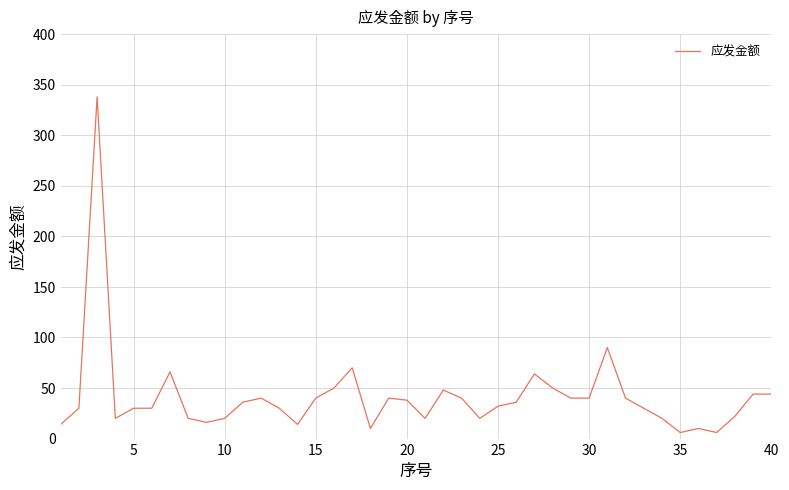

What is the difference between the maximum and minimum values?

332